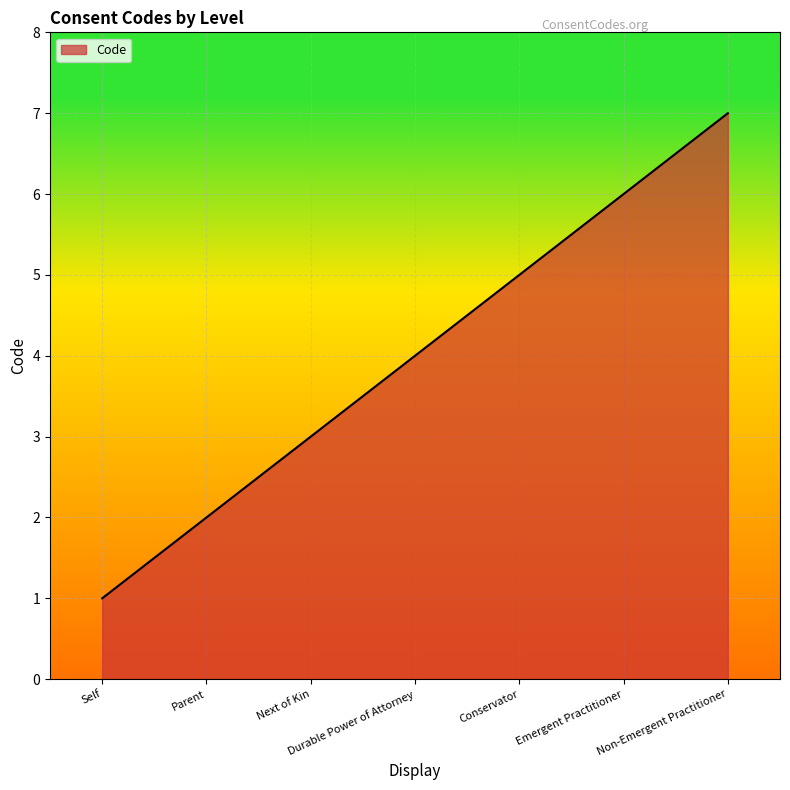

The chart shows a value of 1 at Parent. True or false?

False